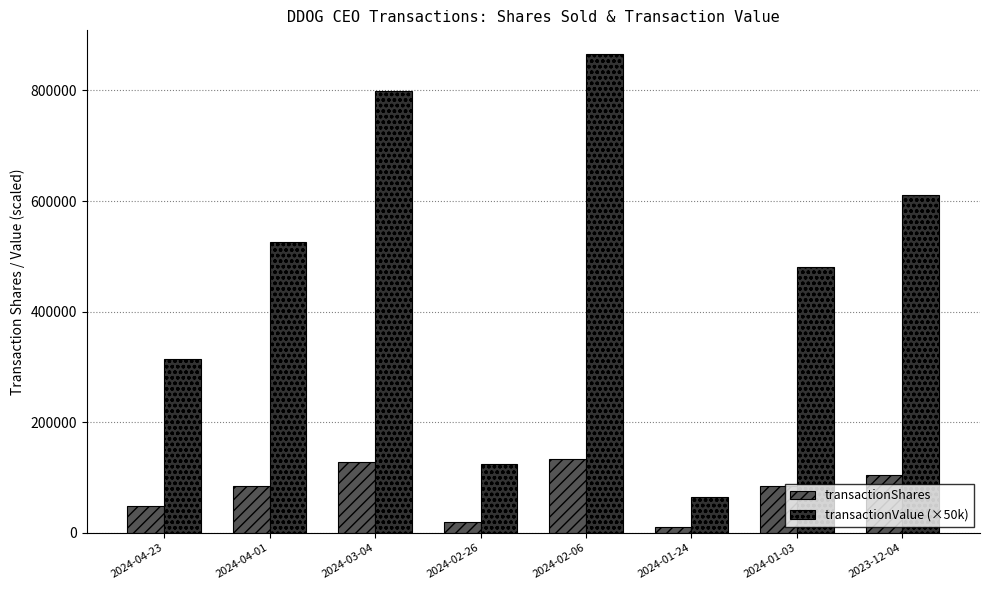

Which series changed the most between 2024-03-04 and 2024-01-24?

transactionValue (×50k)